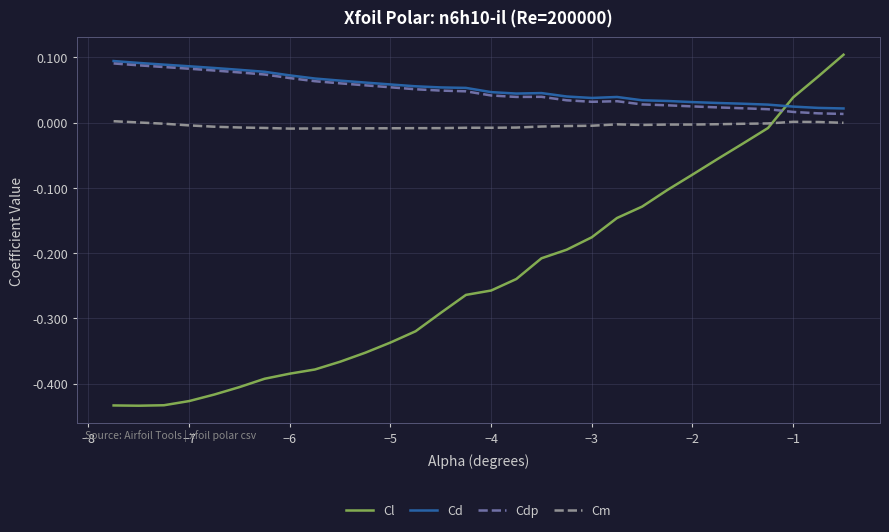

Which series has the largest range (max minus min)?

Cl